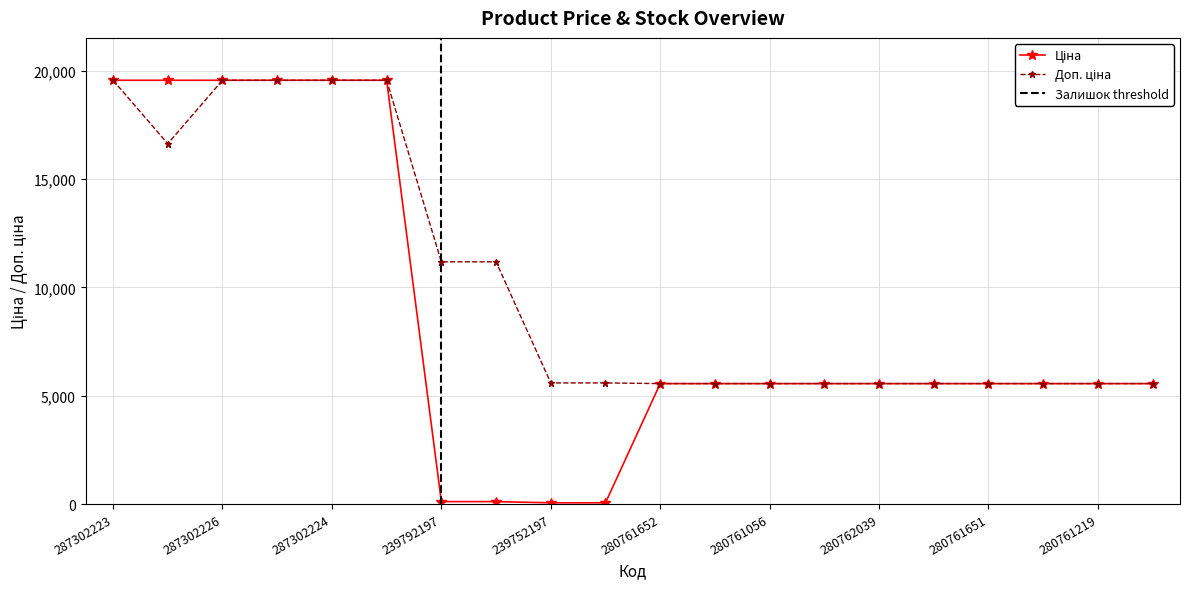

Count the number of categories in the chart.

20